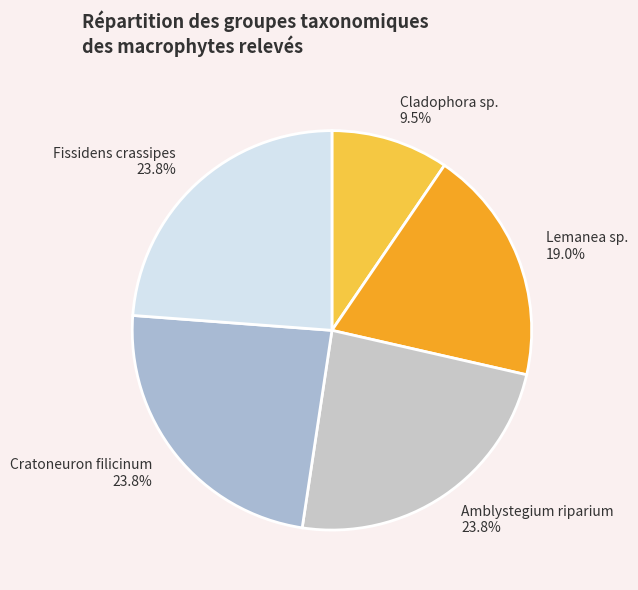

To the nearest percent, what is the difference between the Cratoneuron filicinum and Lemanea sp. slice percentages?

5%